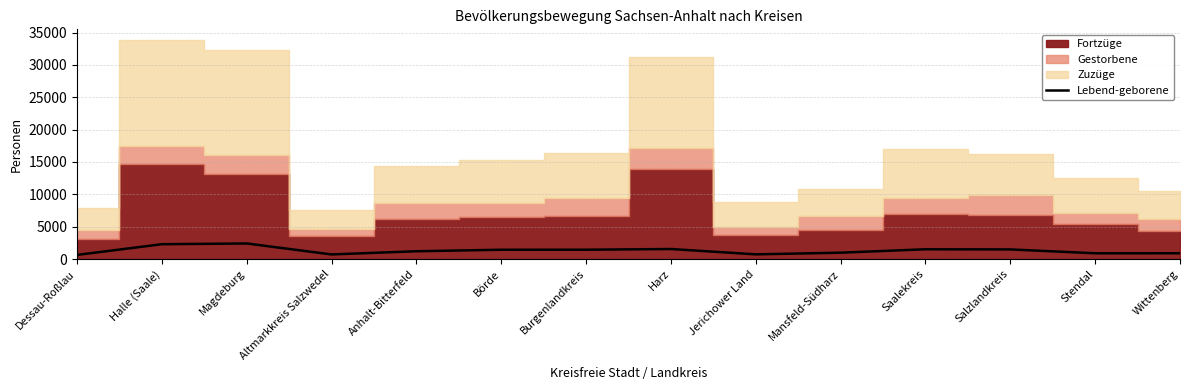

What is the sum of all values?

18092